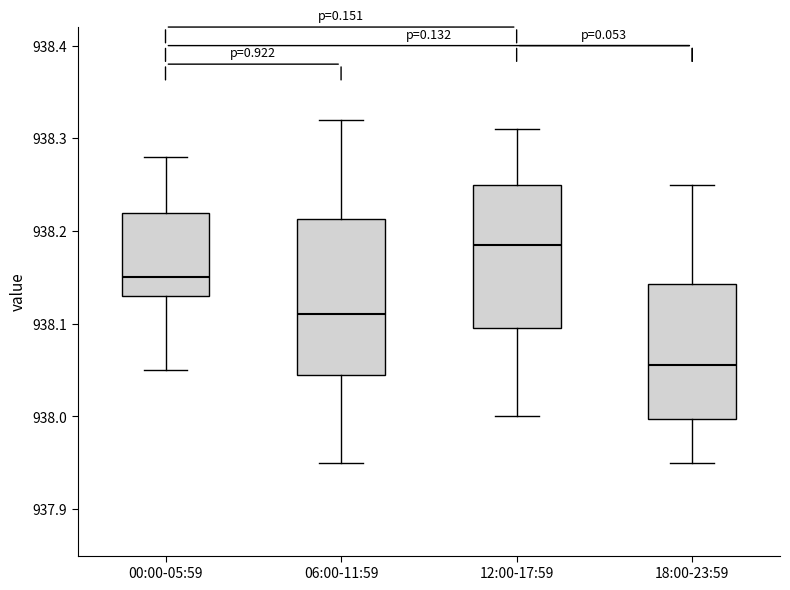

Reading left to right, read every box against the y-axis: the position of its median line, the range the box covers, and the ends of its whiskers. The values are not printed on the chart, so give them approximately, as read against the axis.

00:00-05:59: median 938.15, box 938.13 to 938.22, whiskers 938.05 to 938.28
06:00-11:59: median 938.11, box 938.05 to 938.21, whiskers 937.95 to 938.32
12:00-17:59: median 938.19, box 938.10 to 938.25, whiskers 938.00 to 938.31
18:00-23:59: median 938.06, box 938.00 to 938.14, whiskers 937.95 to 938.25